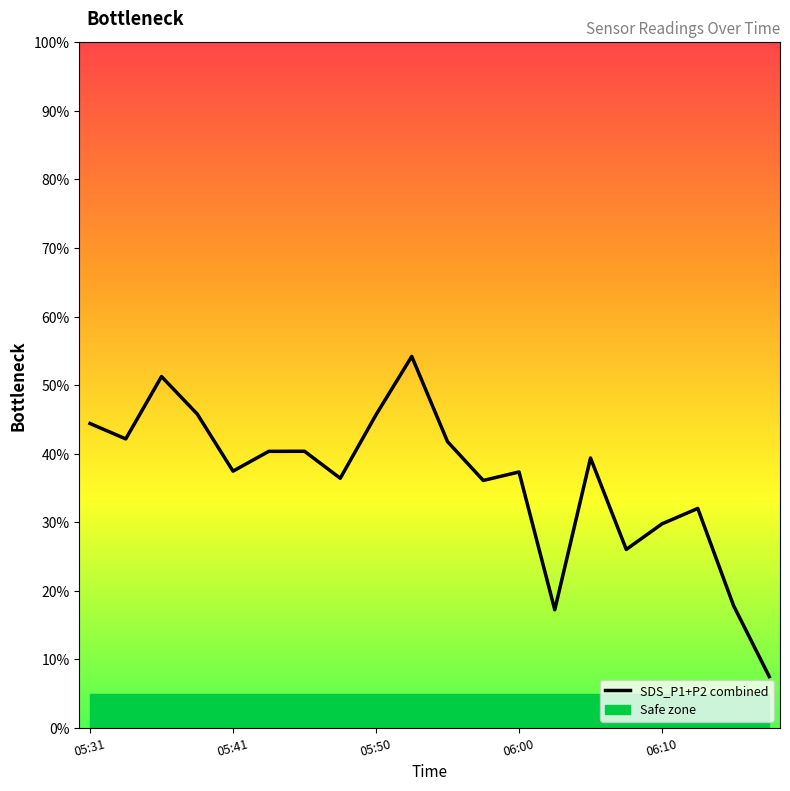

Reading right to left, extract all data points from this chart.

7.5	17.9	32.0	29.8	26.0	39.4	17.2	37.3	36.1	41.8	54.2	45.7	36.4	40.4	40.4	37.5	45.8	51.3	42.2	44.4